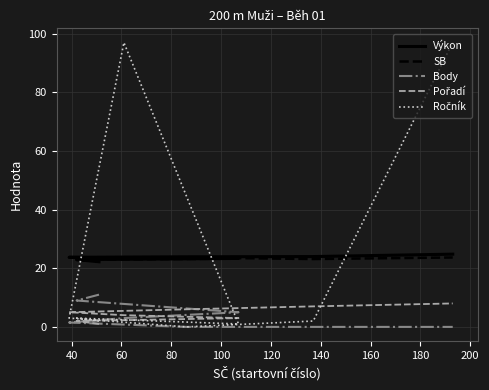

Which has a higher value, 100 or 120?

120